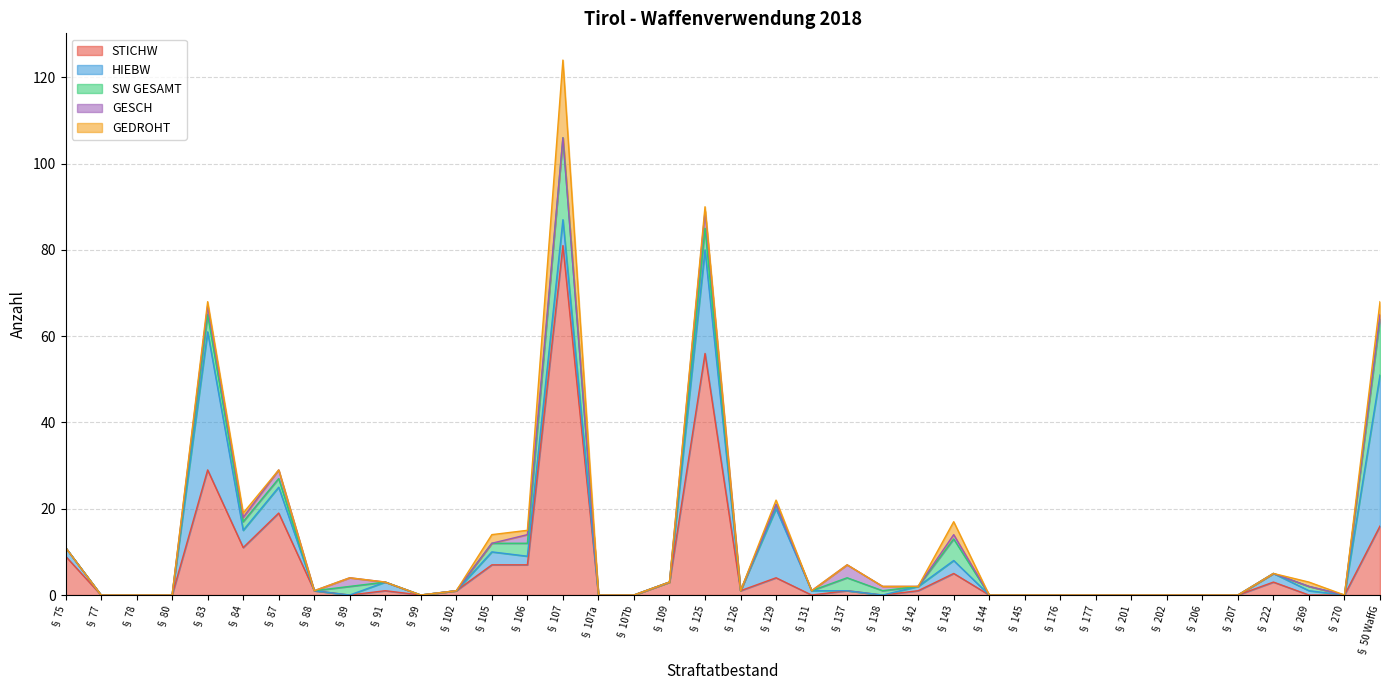

What is the maximum value shown in the chart?

81